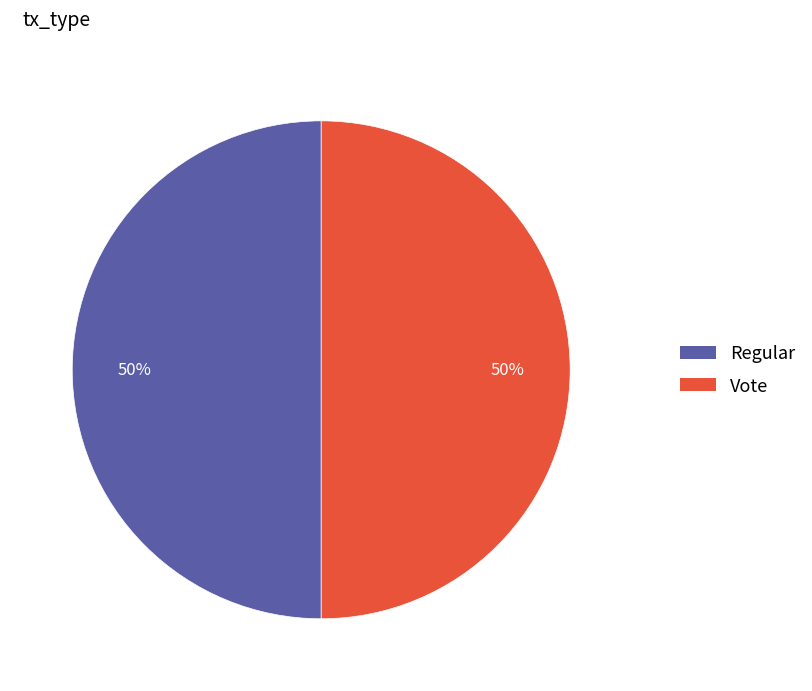

Count the number of slices in the pie.

2